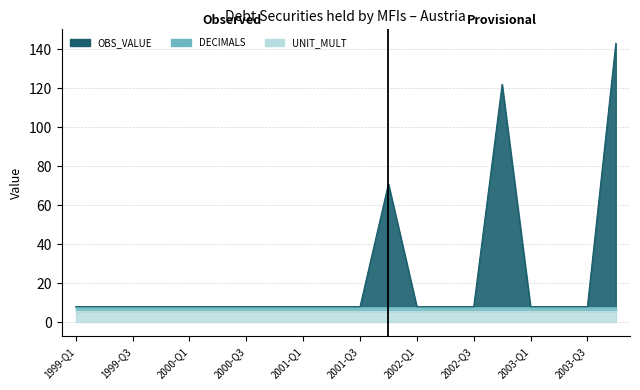

What is the sum of the UNIT_MULT values at 2000-Q3 and 2000-Q4?

12